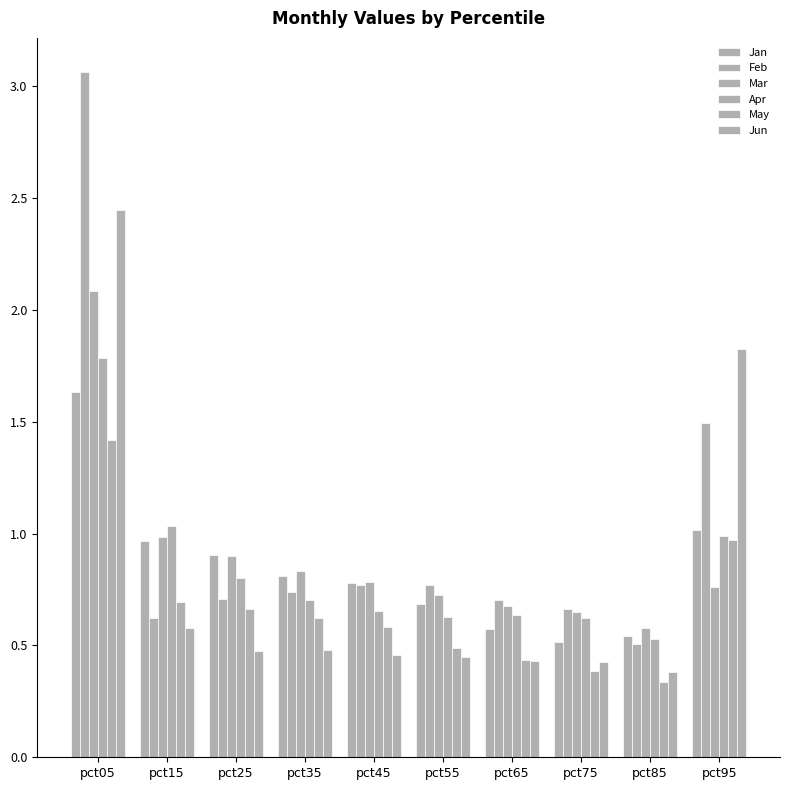

Which category has the highest value across all series?

pct05